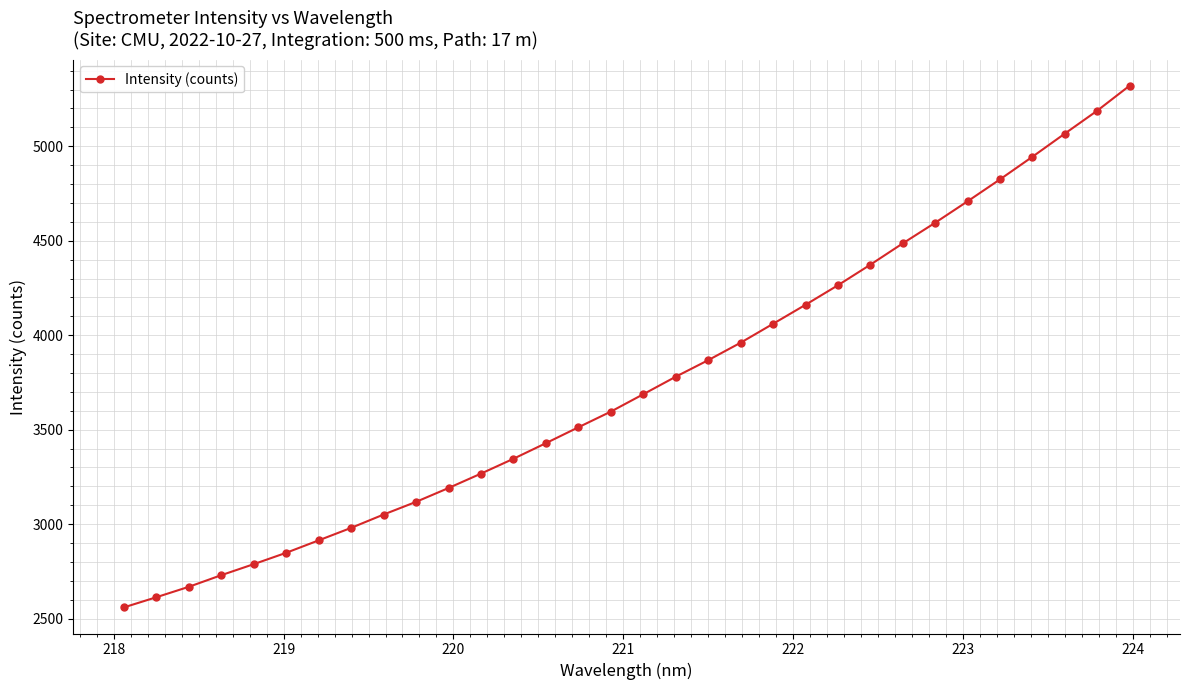

What is the value of the 23rd point from the left?

4264.4